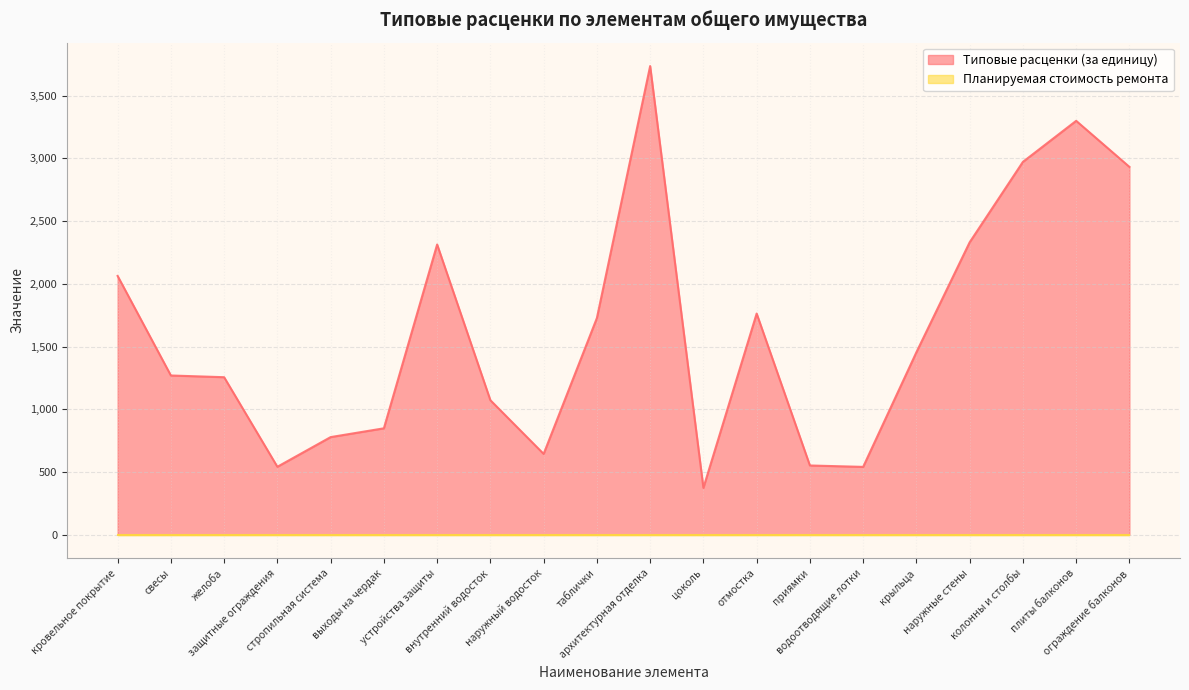

Is it true that the value at желоба is 1256.0?

True